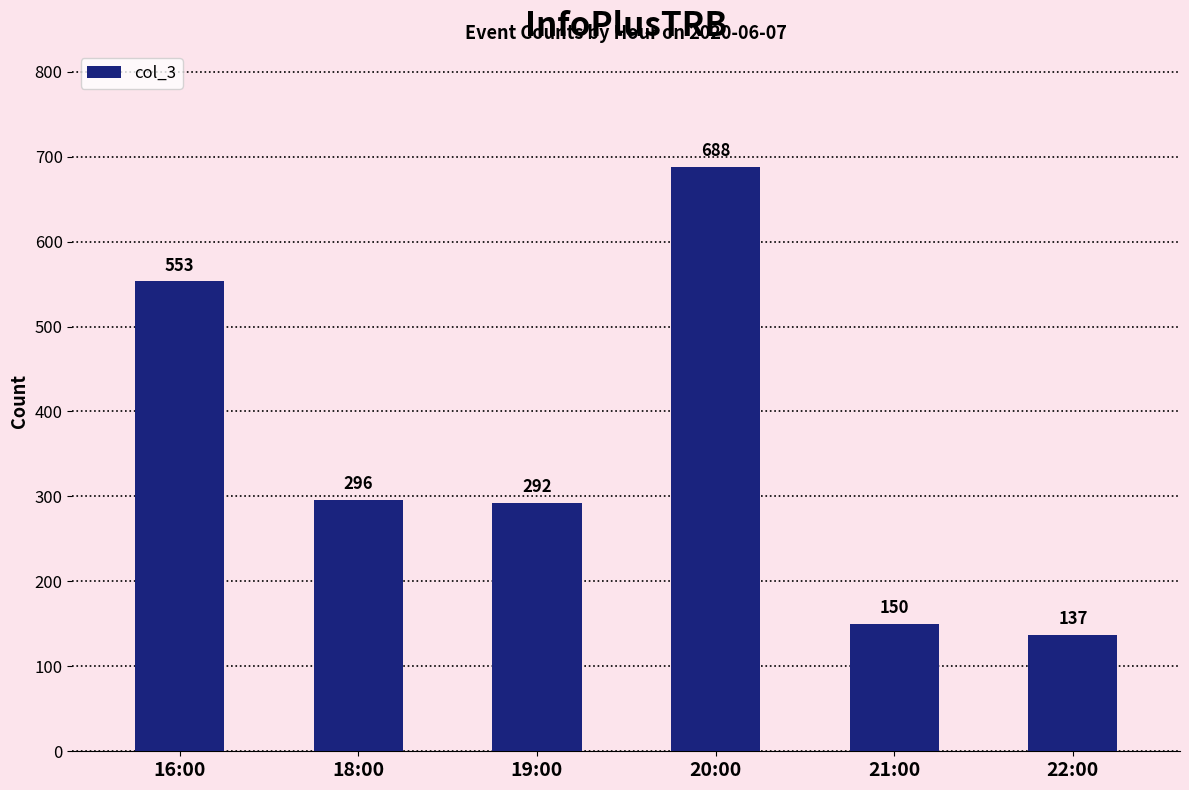

Reading left to right, transcribe all the data shown in this chart.

553	296	292	688	150	137